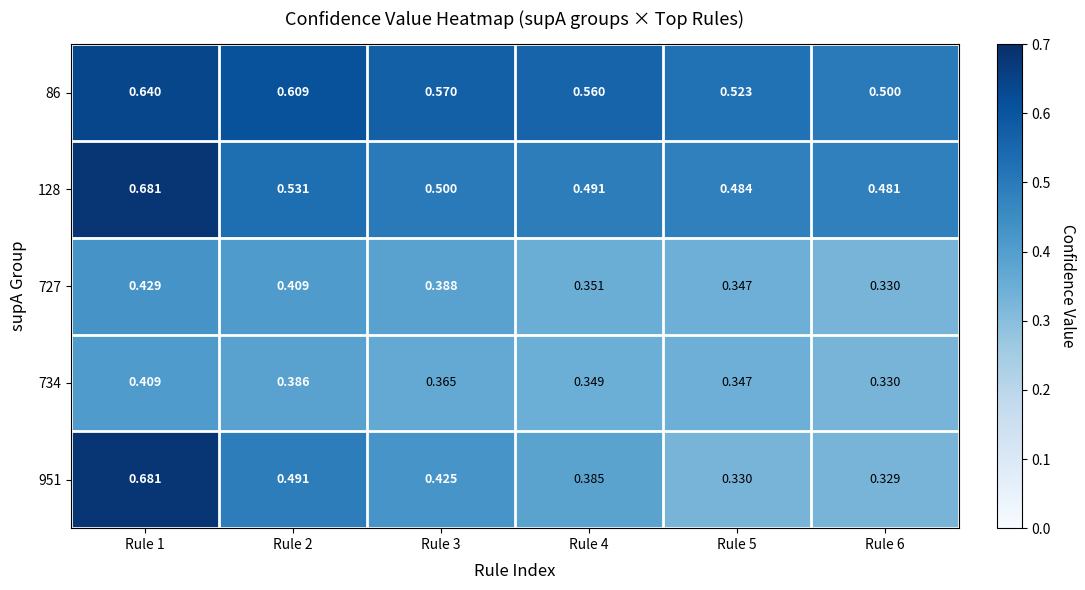

Is the value of 86 at Rule 2 greater than the value of 951 at Rule 6?

Yes